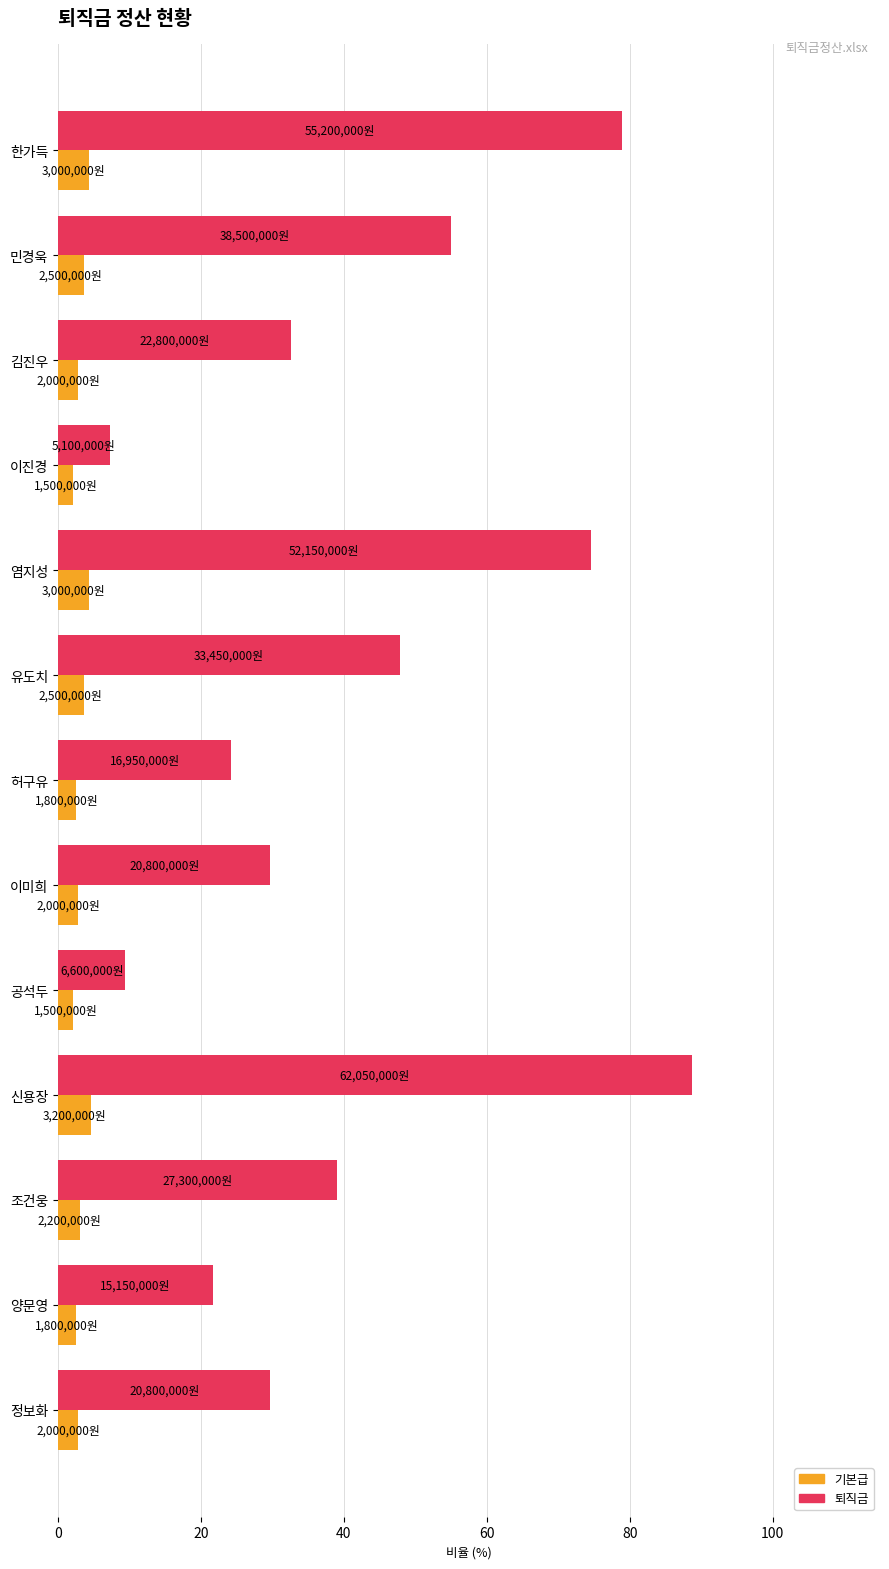

Read the 퇴직금 value at 김진우.

32.6